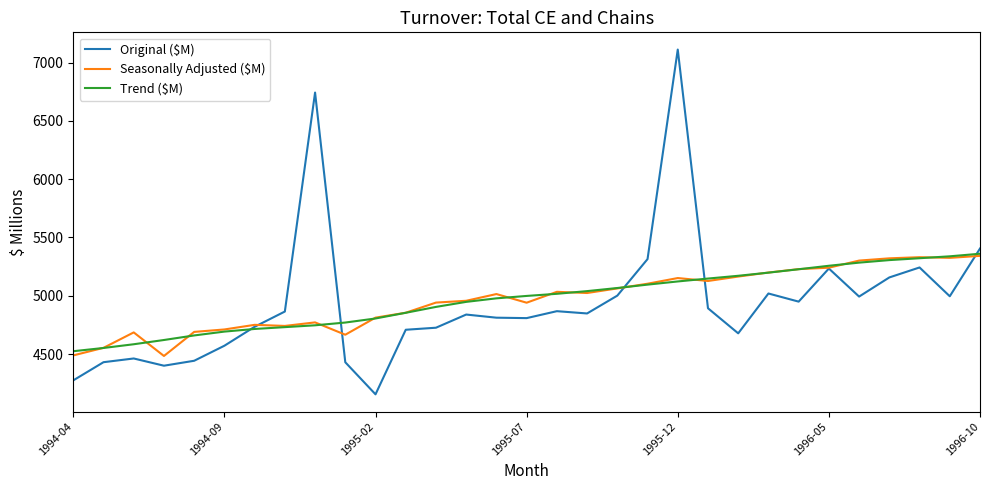

What is the smallest value displayed?

4154.0